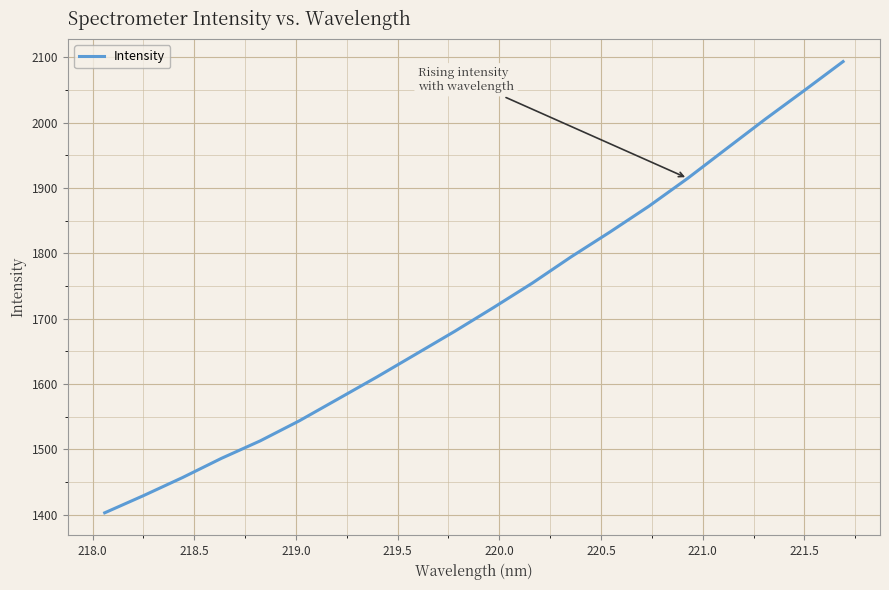

What is the greatest value displayed?

2093.2